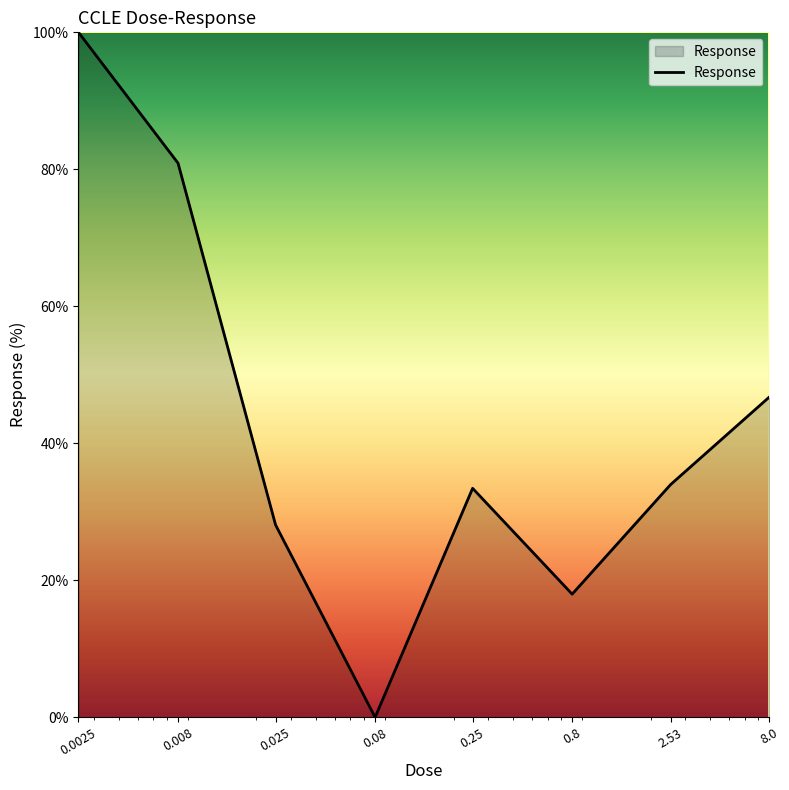

What is the greatest value displayed?

100.0